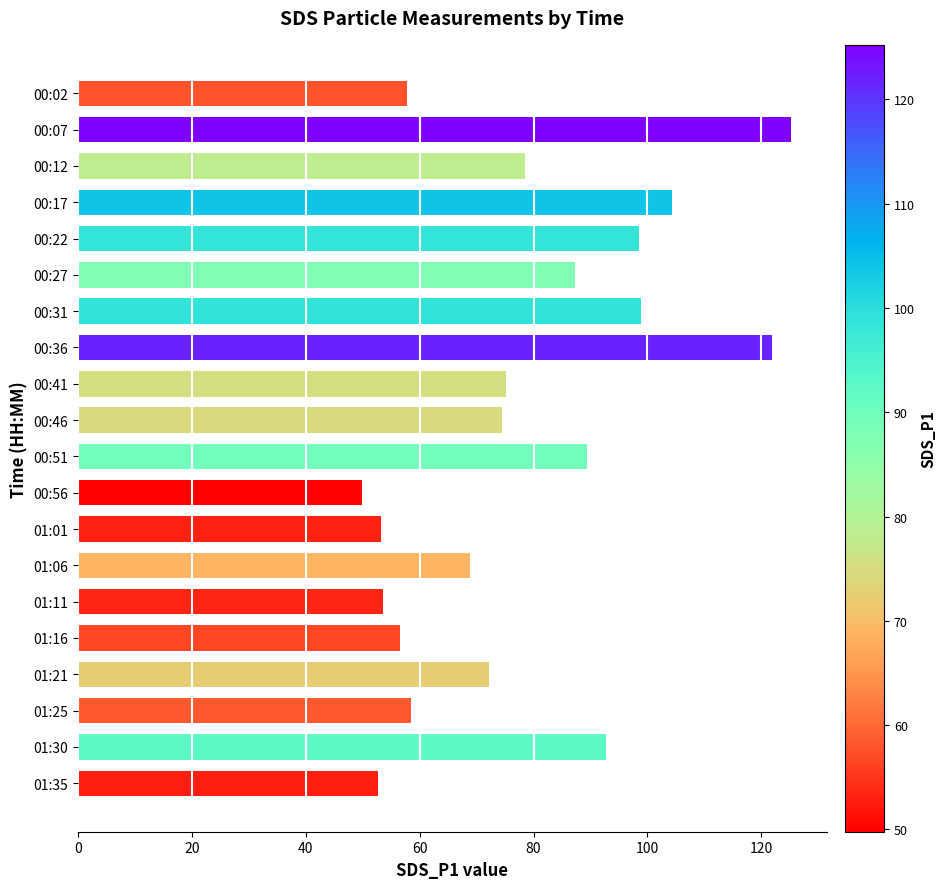

What is the approximate value at 01:25?

58.4